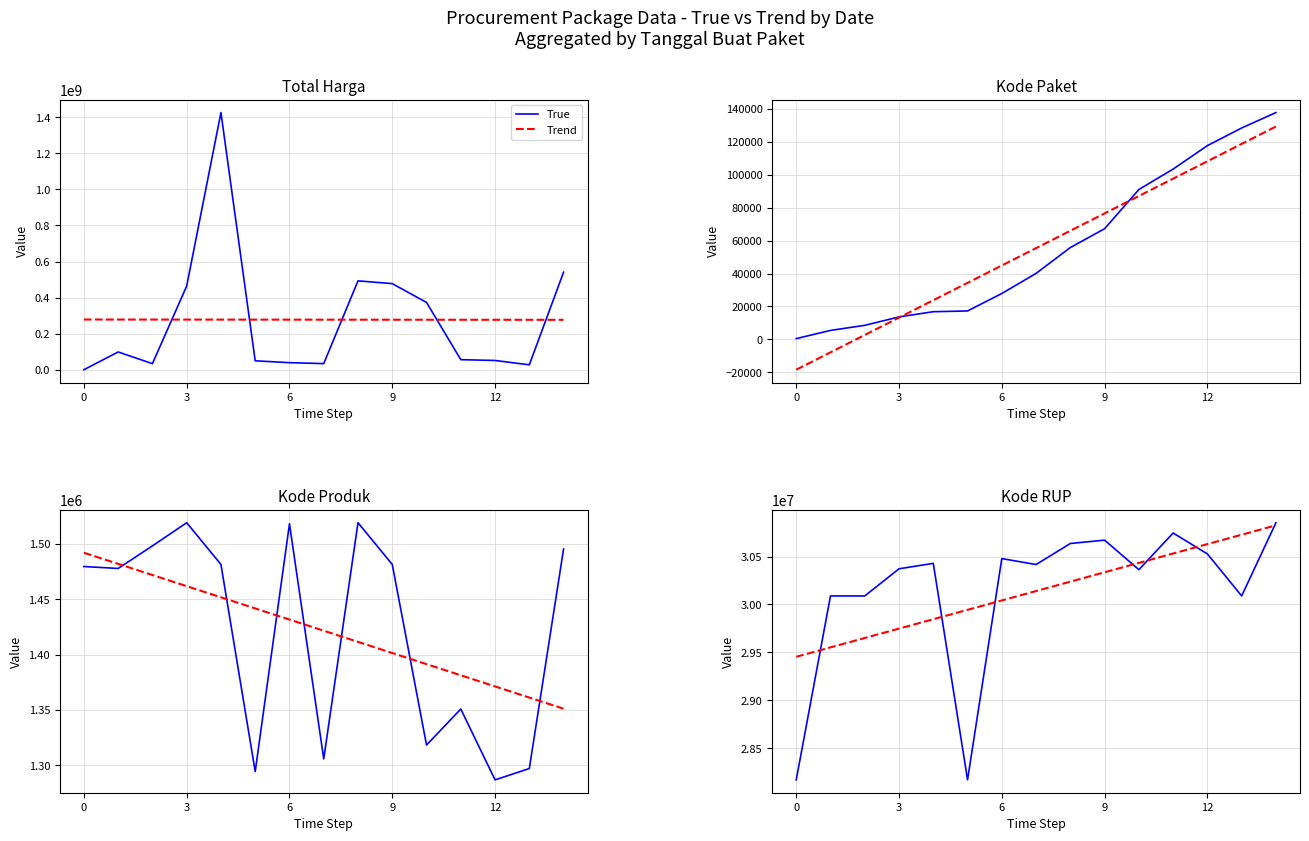

Count the number of categories in the chart.

15